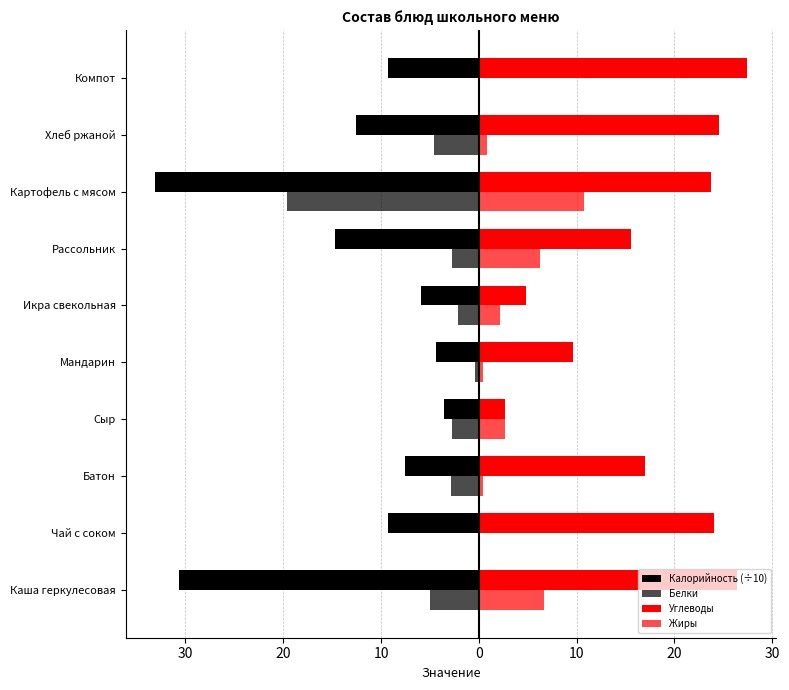

How many data points in Белки are less than -2?

7